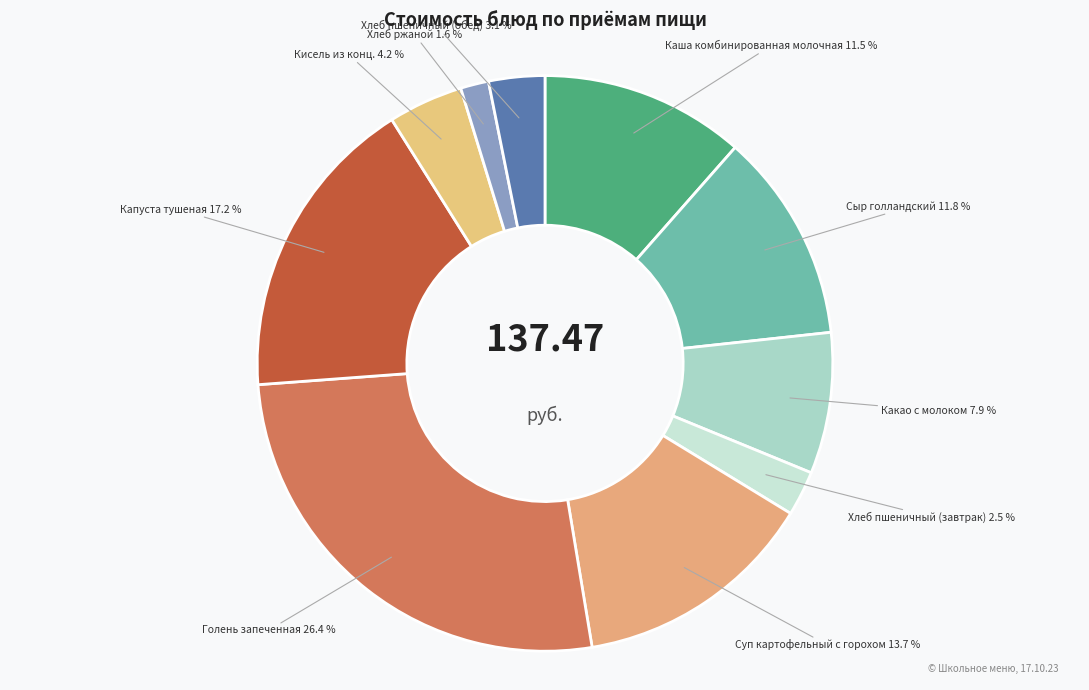

Is it true that Хлеб пшеничный (обед) is 3% of the pie?

True